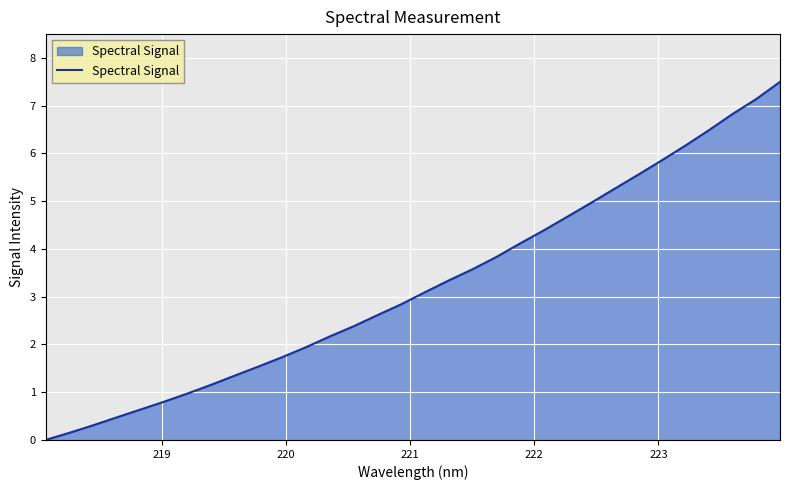

What is the average value?

3.2